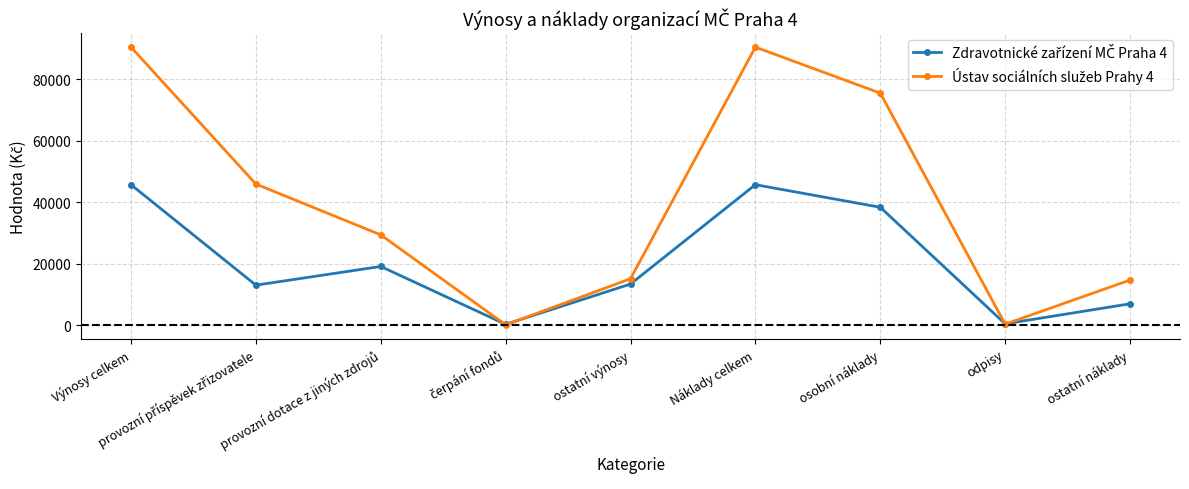

What is the difference between the highest and lowest values at Výnosy celkem?

44761